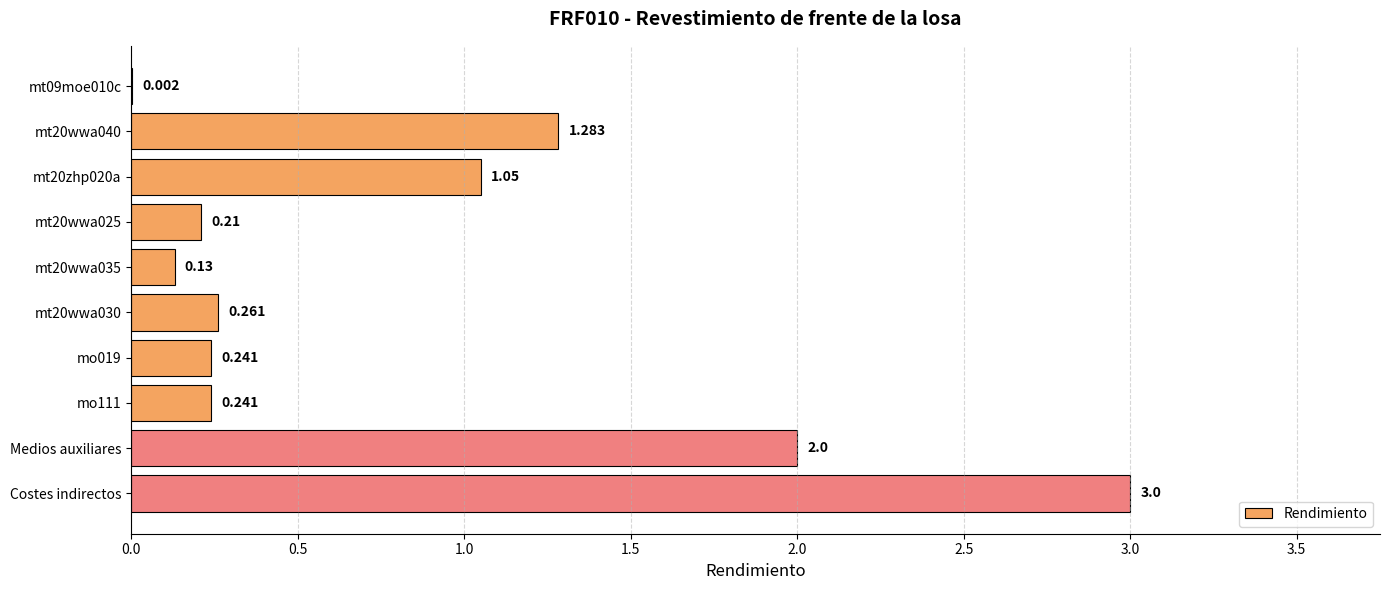

Are the bars horizontal?

Yes